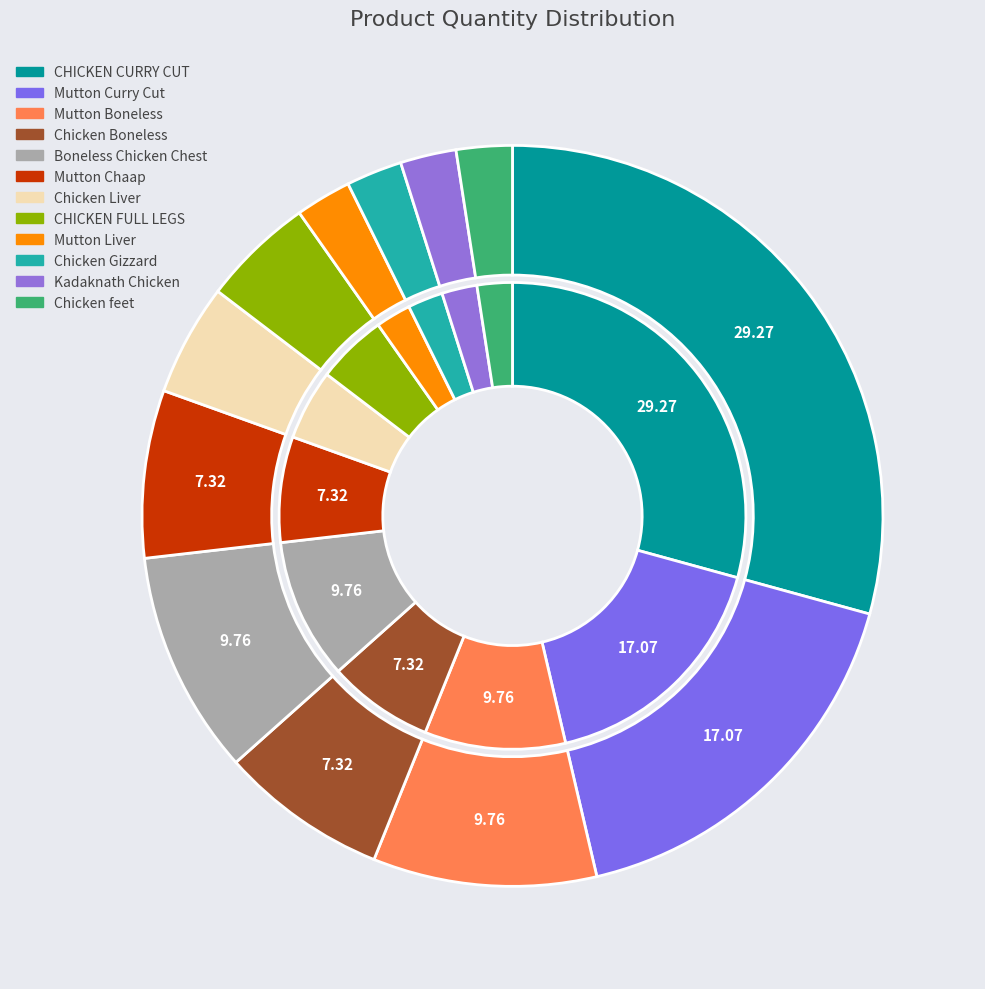

What is the ratio of the value at Boneless Chicken Chest to the value at Mutton Boneless?

1.0